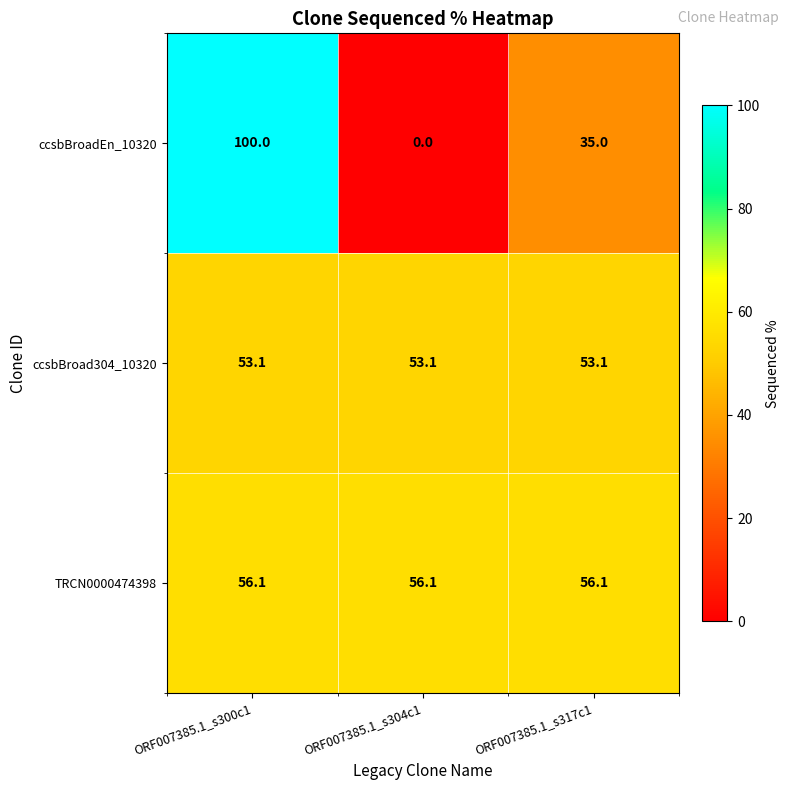

At which category is the sum across all series the highest?

ORF007385.1_s300c1